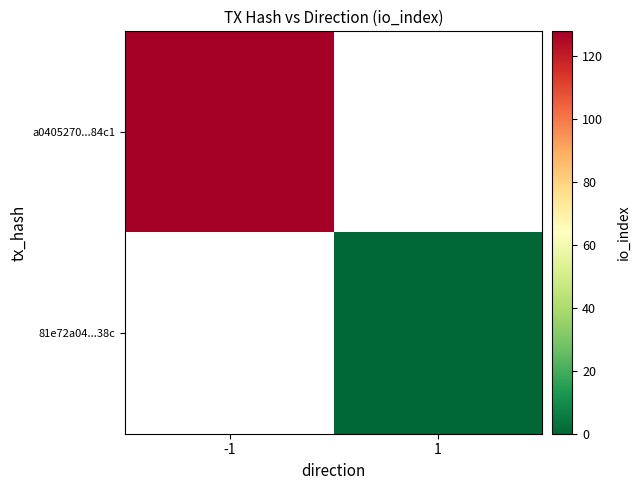

List the labels in order of 81e72a04...38c value, largest first.

-1, 1